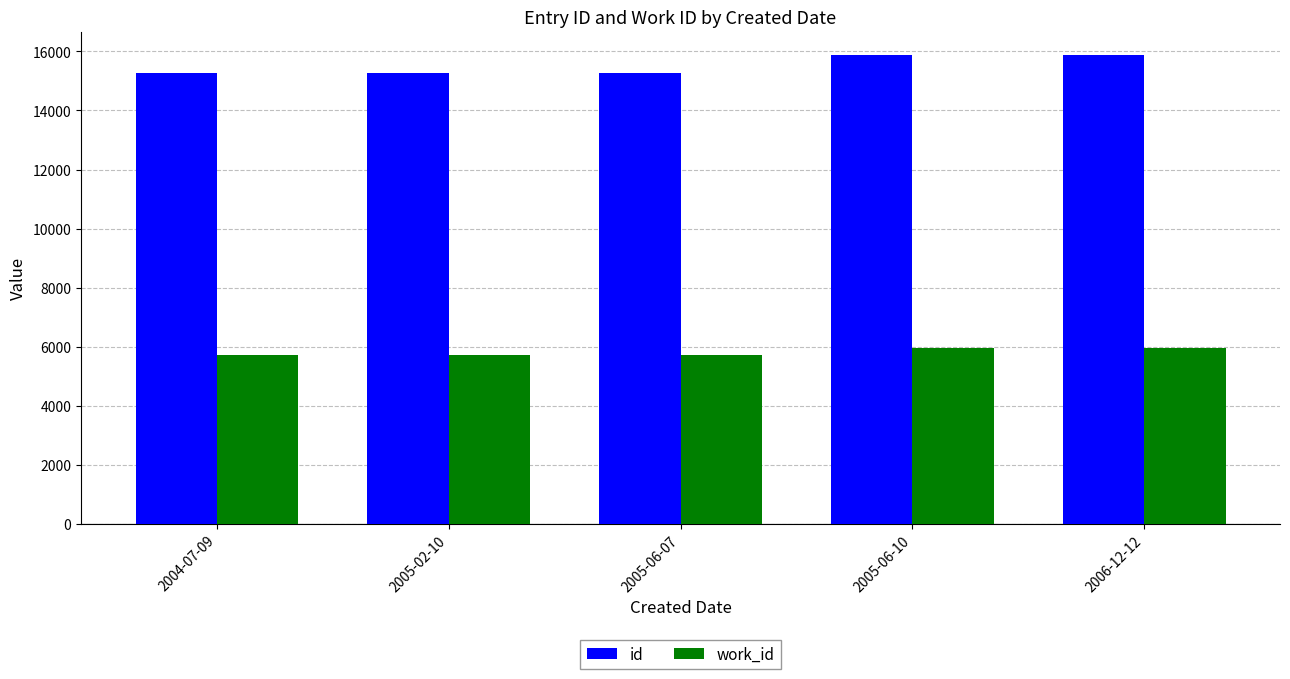

List the series in order of their peak value, highest first.

id, work_id